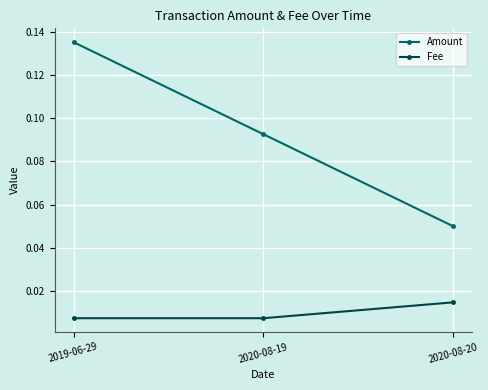

Which series has the largest range (max minus min)?

Amount